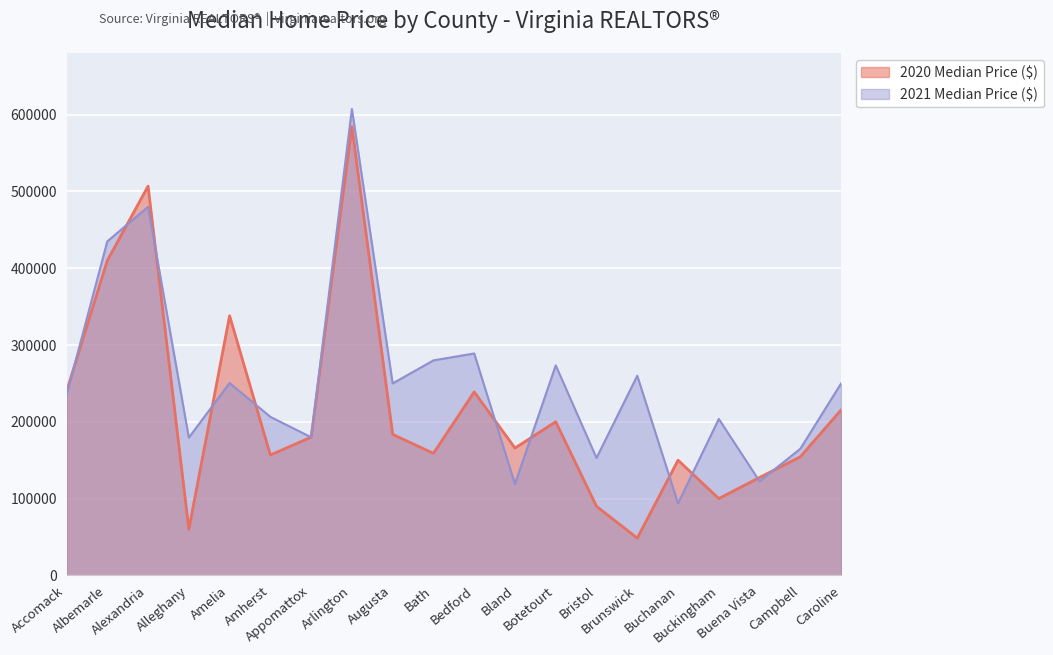

Reading left to right, extract all data points from this chart.

2020 Median Price ($): Accomack=239500	Albemarle=410000	Alexandria=507000	Alleghany=59950	Amelia=338141	Amherst=156750	Appomattox=180000	Arlington=584500	Augusta=183625	Bath=158900	Bedford=238950	Bland=165825	Botetourt=200000	Bristol=89900	Brunswick=48500	Buchanan=150000	Buckingham=100000	Buena Vista=127500	Campbell=154450	Caroline=215500
2021 Median Price ($): Accomack=235000	Albemarle=435000	Alexandria=480000	Alleghany=179380	Amelia=250500	Amherst=206462	Appomattox=179900	Arlington=607500	Augusta=250000	Bath=280000	Bedford=289000	Bland=119000	Botetourt=273500	Bristol=153000	Brunswick=260000	Buchanan=93750	Buckingham=203750	Buena Vista=122500	Campbell=164900	Caroline=250000